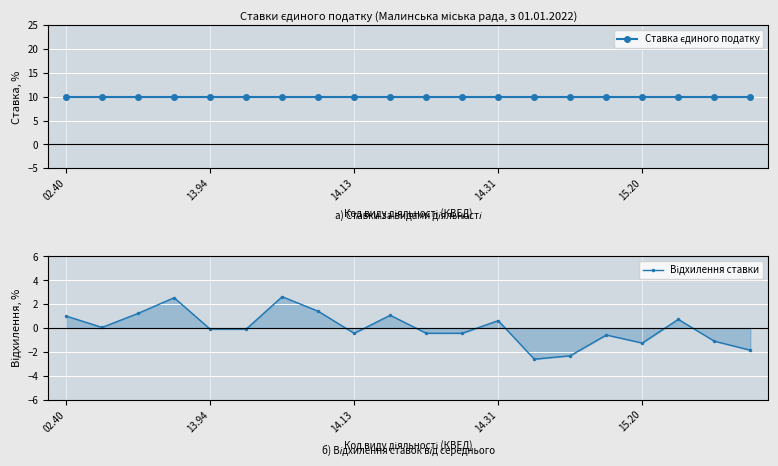

What is the difference between the Відхилення ставки values at 02.40 and 14?

3.3